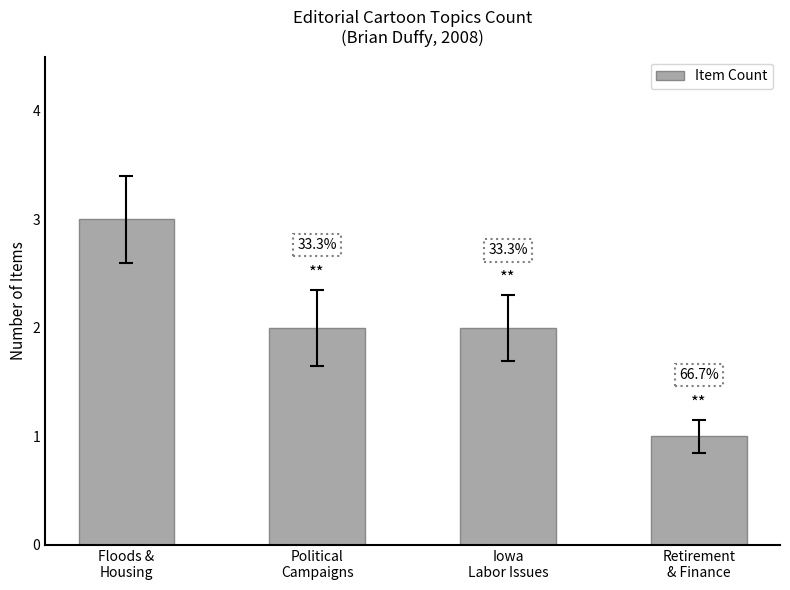

List the labels in order of value, smallest first.

Retirement
& Finance, Political
Campaigns, Iowa
Labor Issues, Floods &
Housing